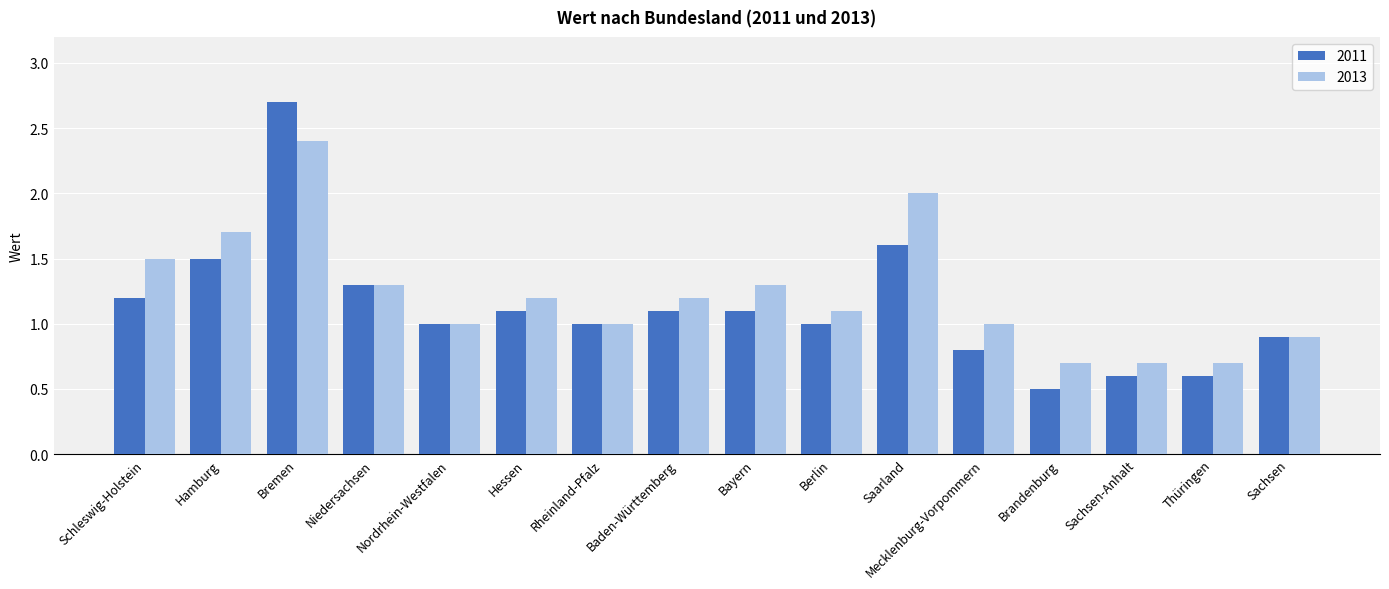

What is the value of the 2011 bar at the 13th from the left?

0.5